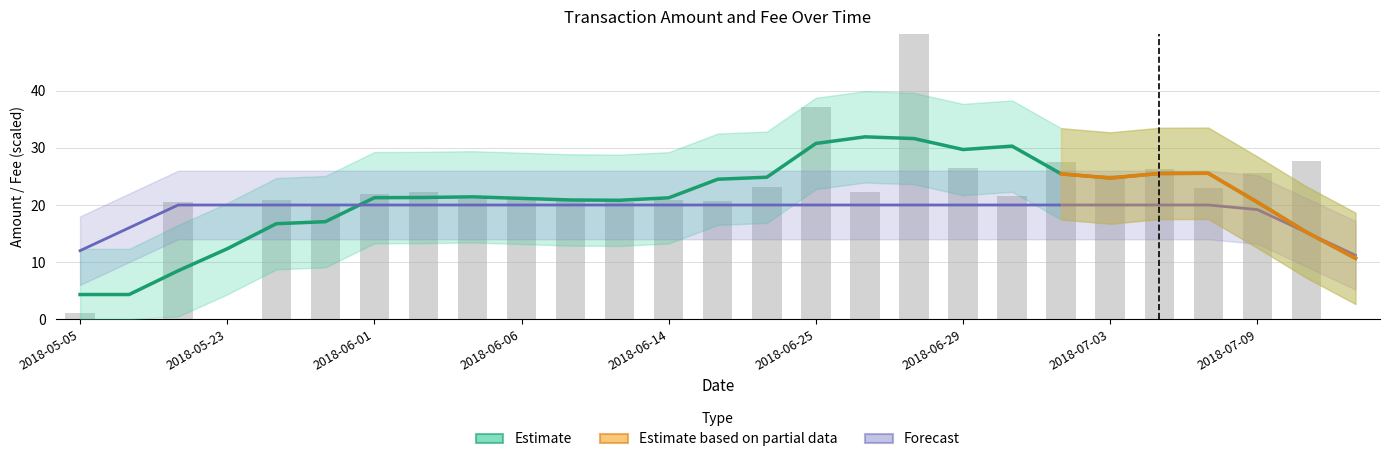

What is the change in value from 2018-06-02 to 2018-07-04?

+3.9